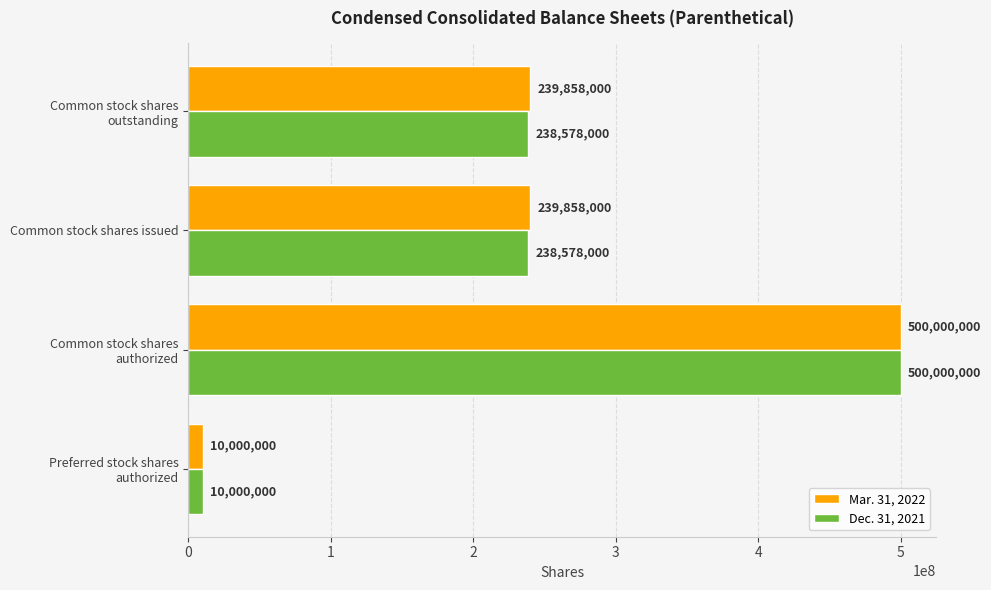

The Mar. 31, 2022 series shows 126616297 at Common stock shares issued. True or false?

False